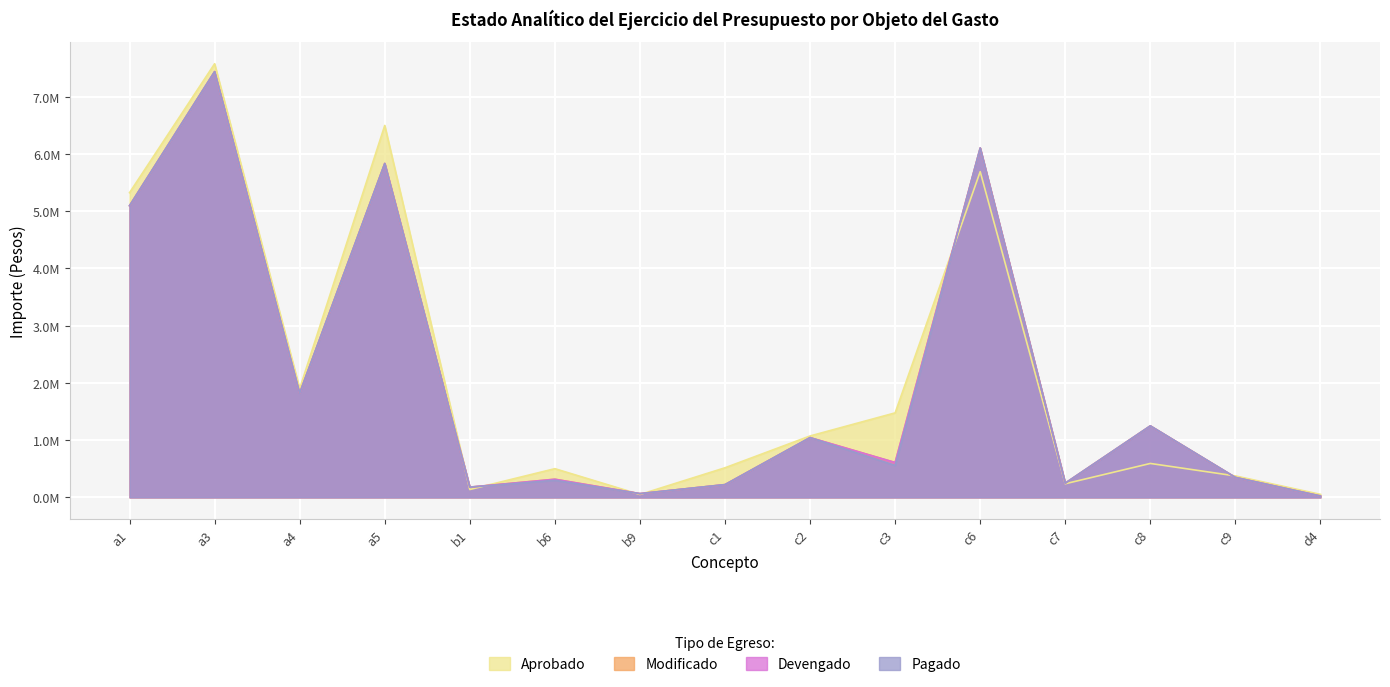

What value does the Pagado series have at c9?

348455.0